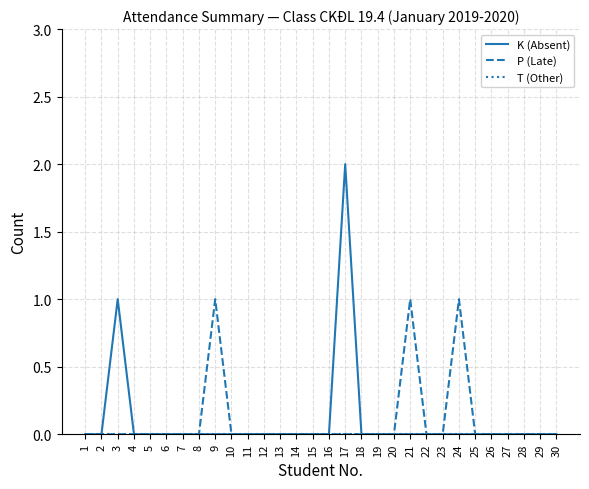

Count the P (Late) values in the range 0 to 1.

30